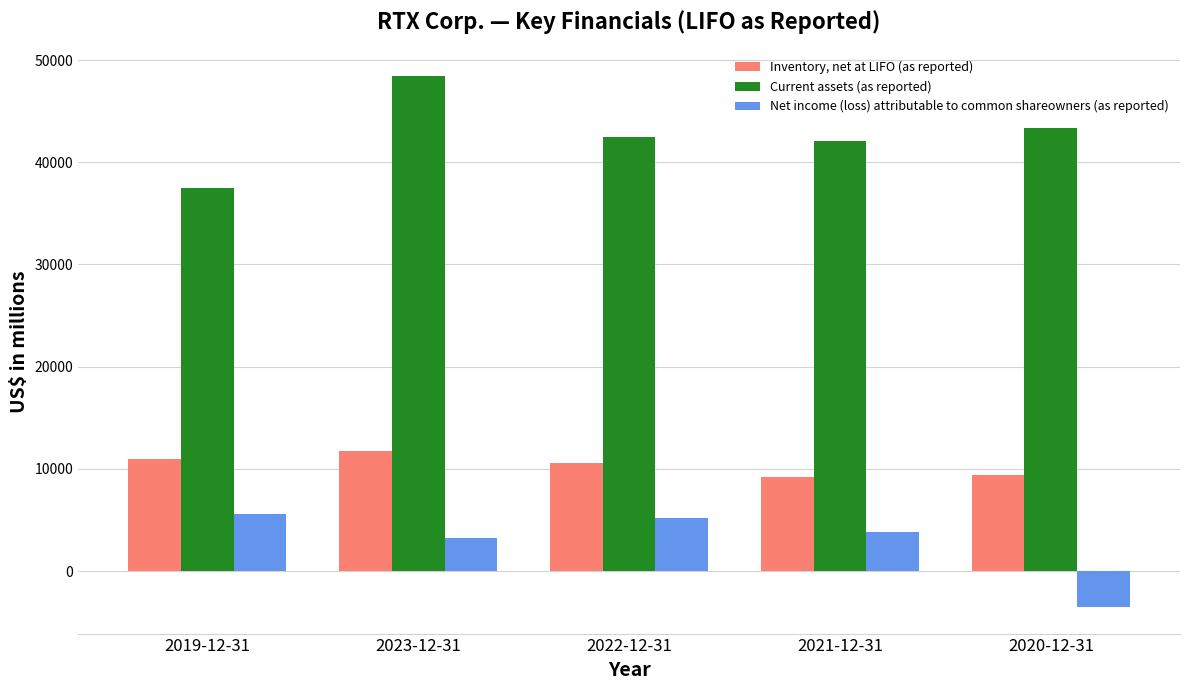

What is the value of the Net income (loss) attributable to common shareowners (as reported) bar at the 3rd from the left?

5197